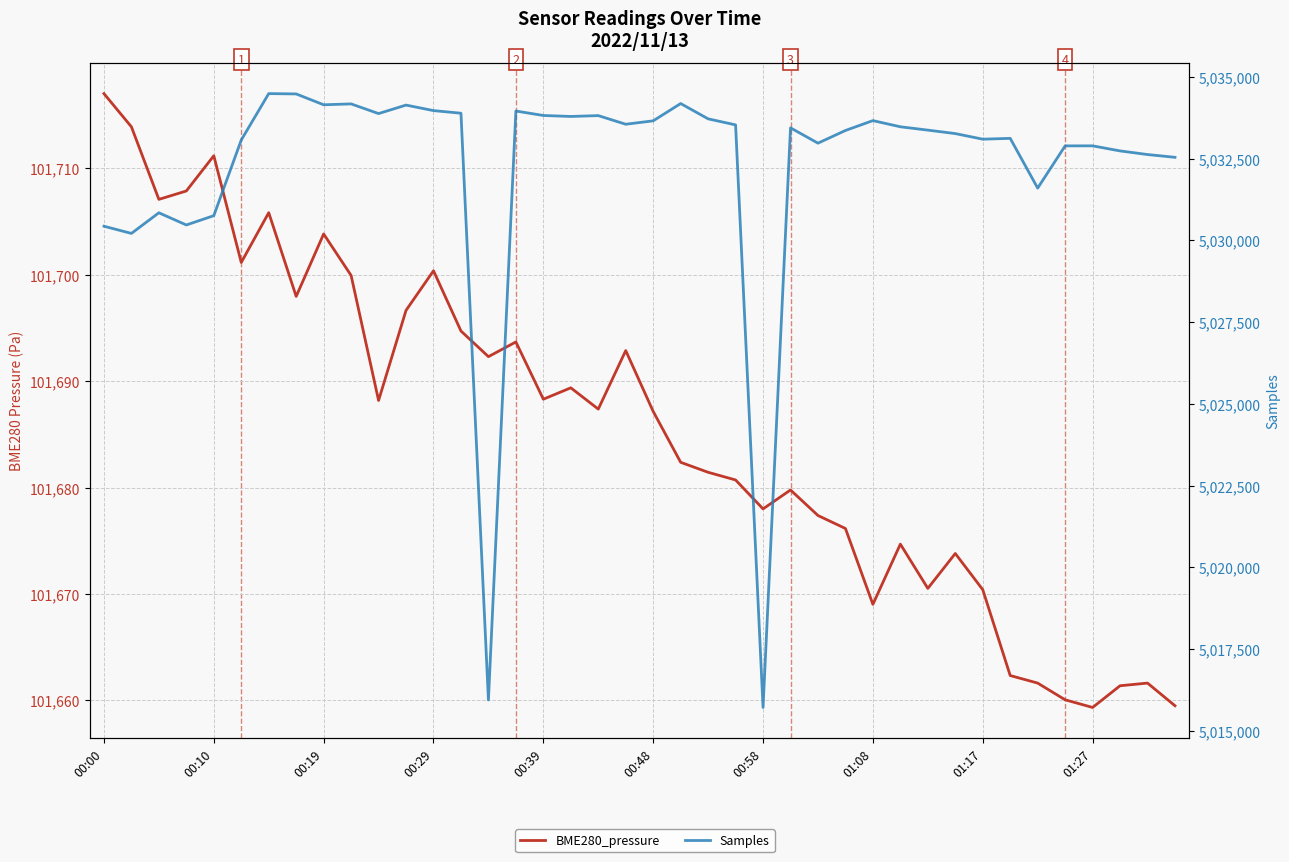

What are all the series names shown in the legend?

BME280_pressure, Samples